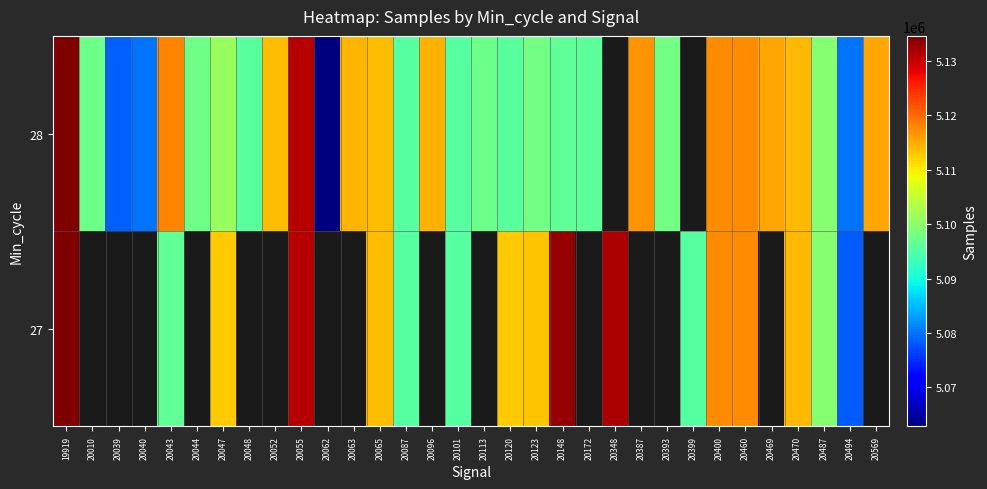

True or false: 27 has a value of 7713147.0 at 20120.

False